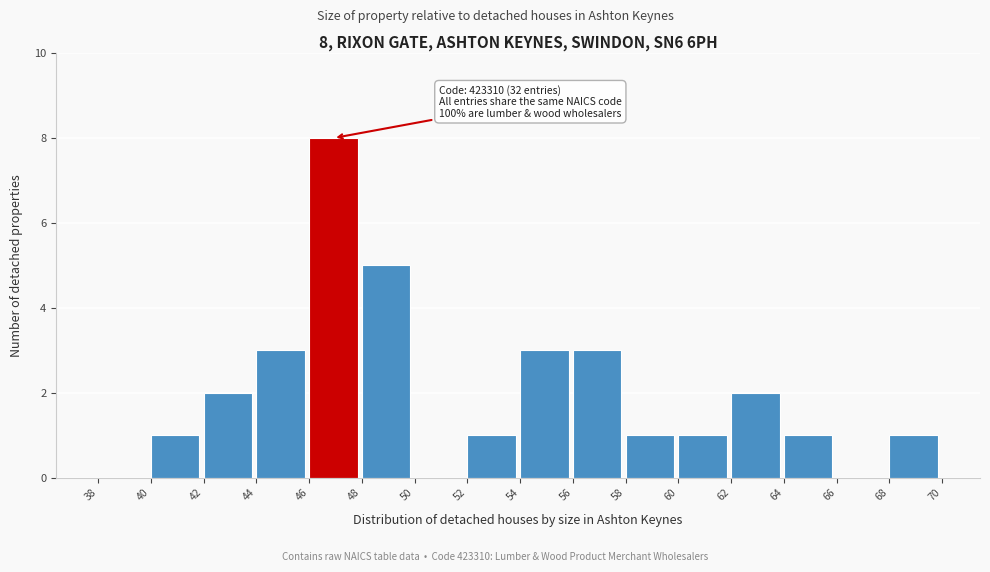

Which range on the x-axis has the tallest bar?

46 to 48